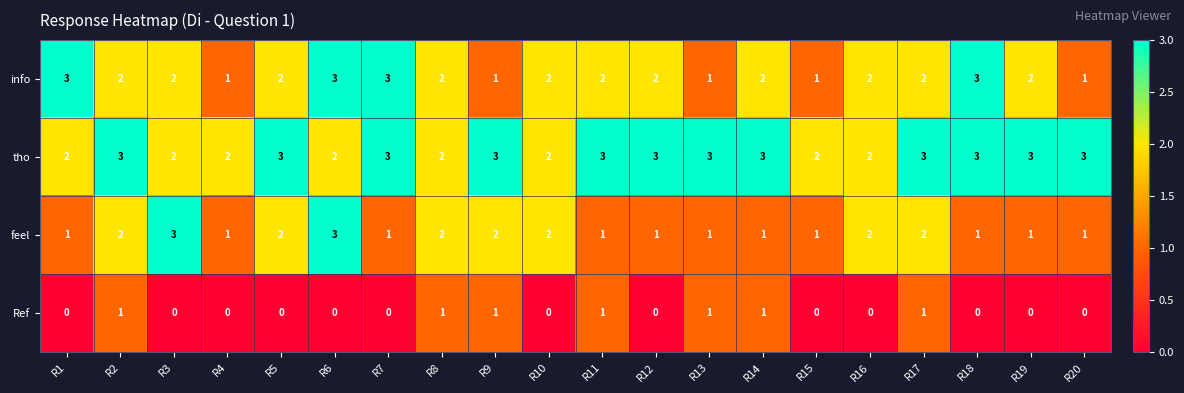

Between R6 and R19, which series saw the biggest shift?

feel